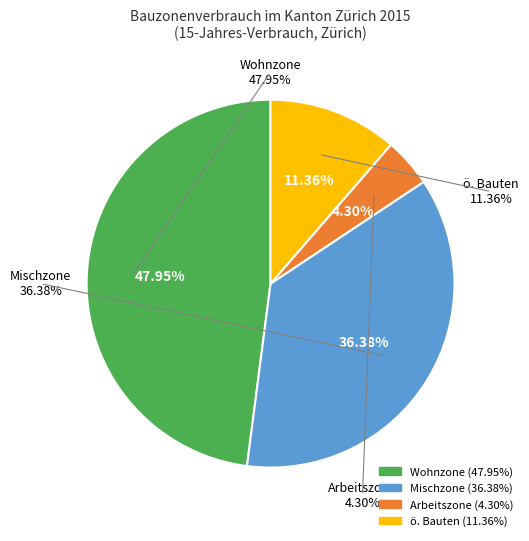

Combined, what portion of the pie is Mischzone and Wohnzone?

84.3%